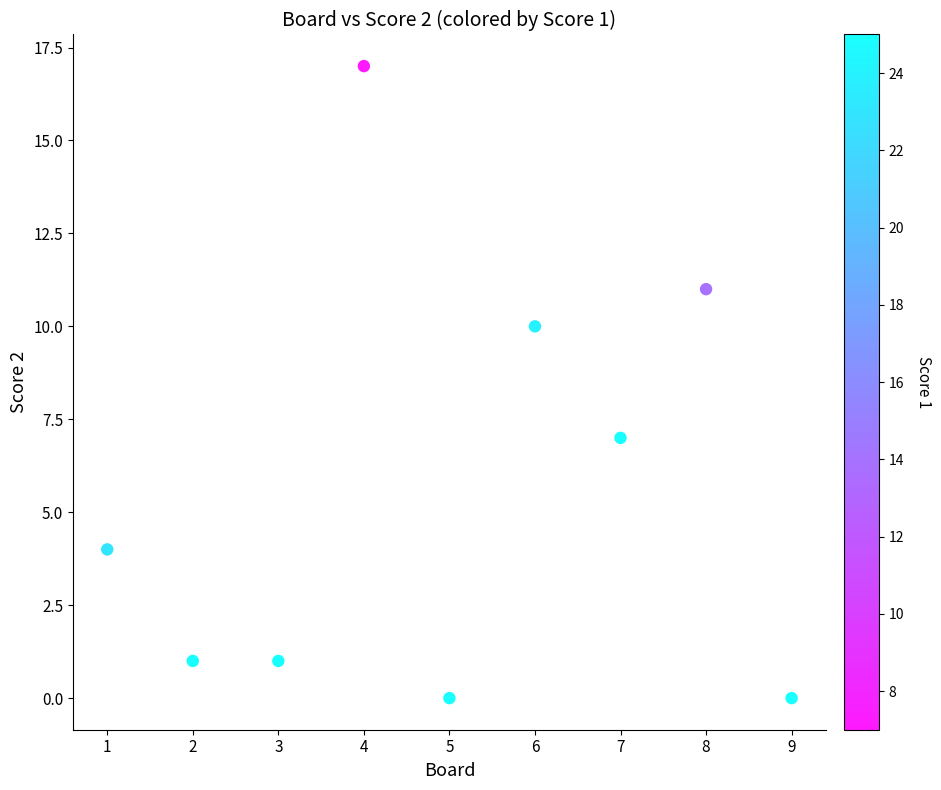

What Y value in the scatter plot is closest to 8?

7